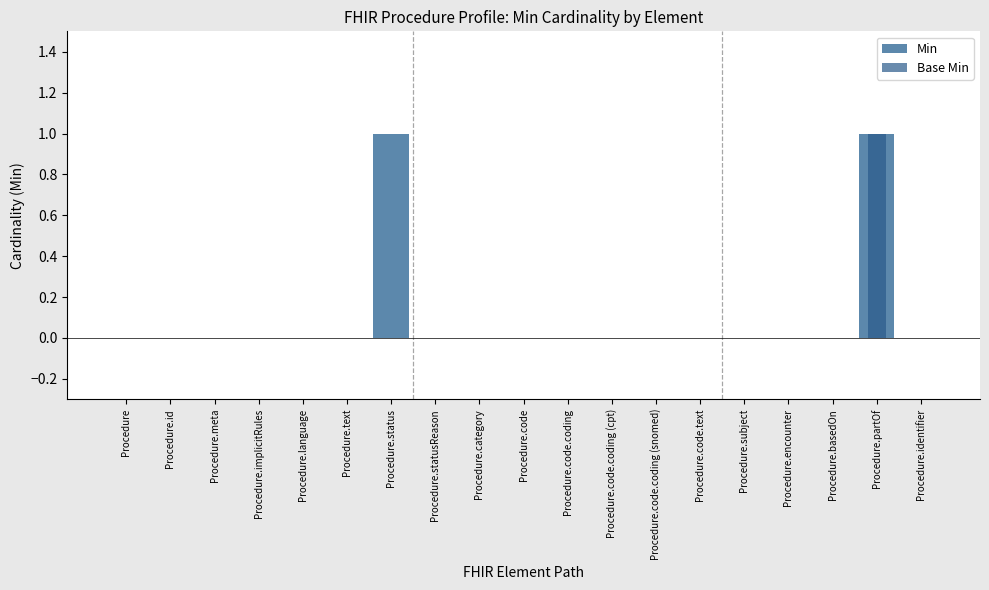

Which series has the largest total across all categories?

Min